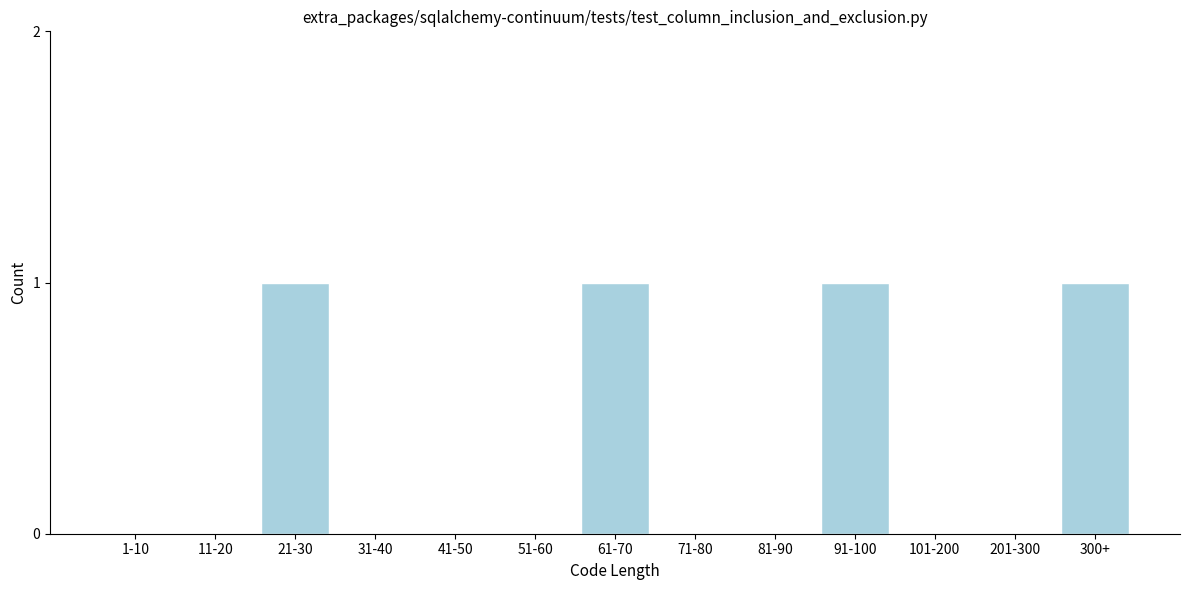

Reading left to right, what are all the values shown in this chart?

1-10=0	11-20=0	21-30=1	31-40=0	41-50=0	51-60=0	61-70=1	71-80=0	81-90=0	91-100=1	101-200=0	201-300=0	300+=1